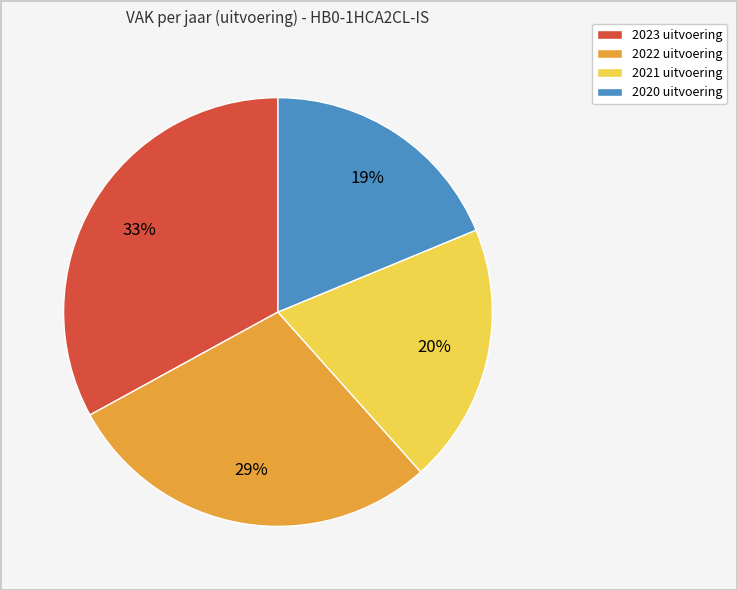

Rank the categories by value from lowest to highest.

2020 uitvoering, 2021 uitvoering, 2022 uitvoering, 2023 uitvoering